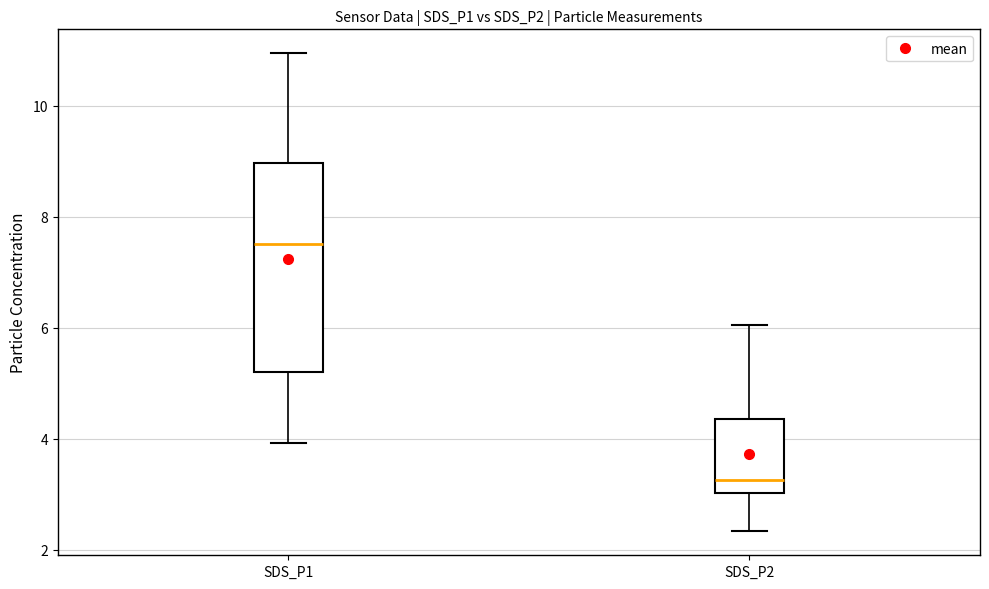

Reading left to right, read every box against the y-axis: the position of its median line, the range the box covers, and the ends of its whiskers. The values are not printed on the chart, so give them approximately, as read against the axis.

SDS_P1: median 7.6, box 5.2 to 9.0, whiskers 4.0 to 11.0
SDS_P2: median 3.2, box 3.0 to 4.4, whiskers 2.4 to 6.0